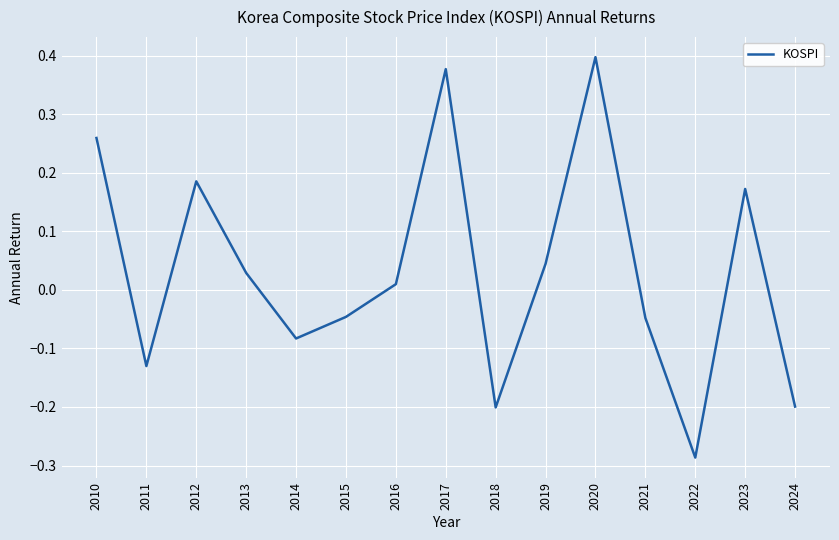

At which category does the chart reach its peak across all series?

2020